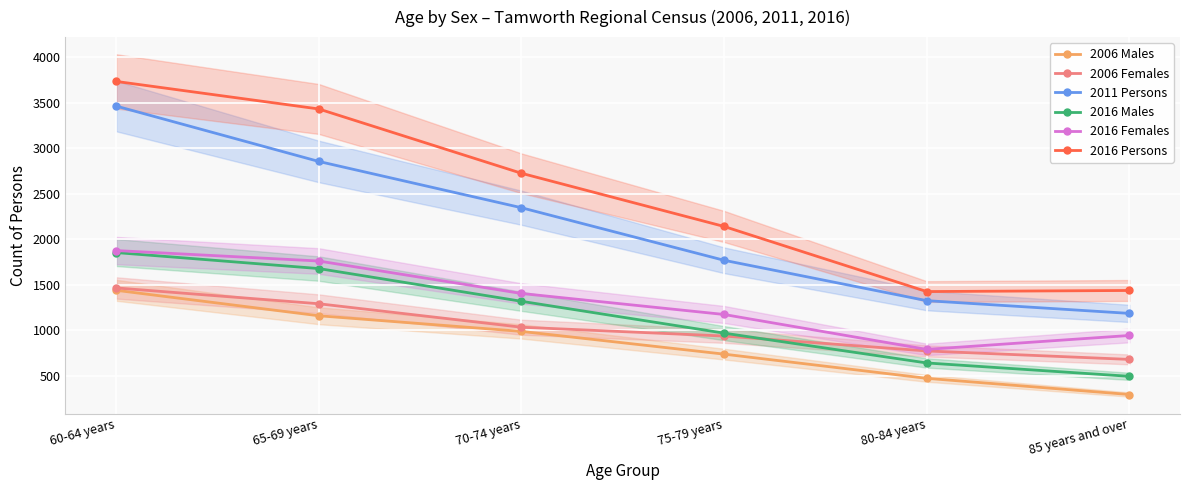

How many lines are shown in the chart?

6